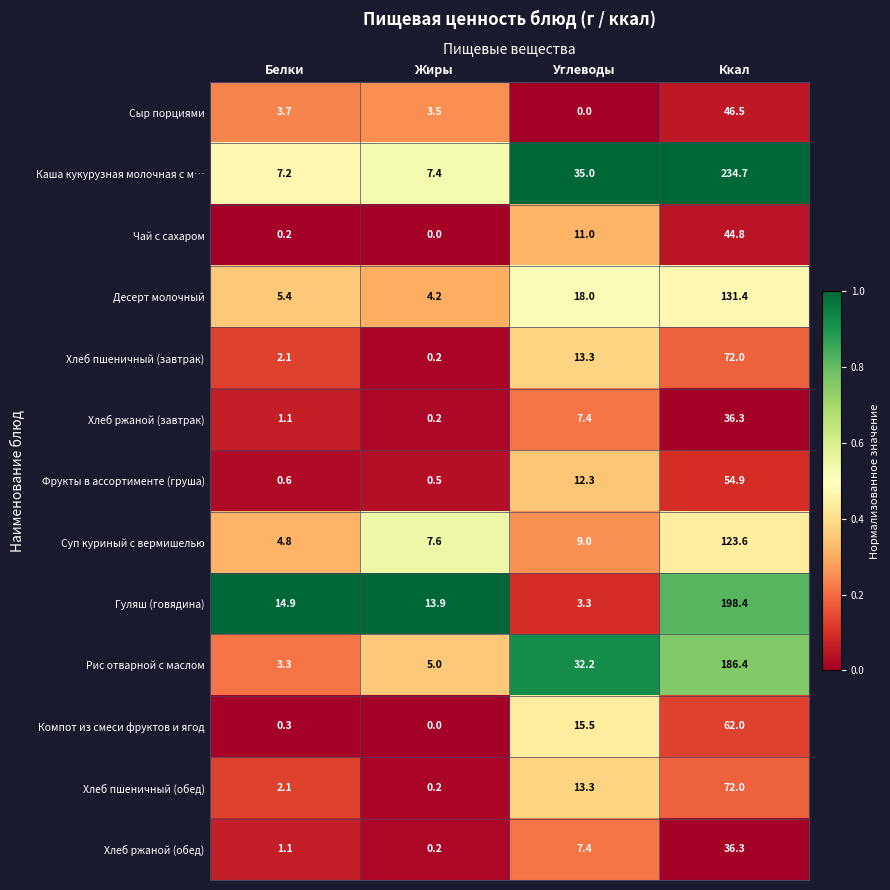

Rank the categories by Каша кукурузная молочная с м… value from lowest to highest.

Белки, Жиры, Углеводы, Ккал